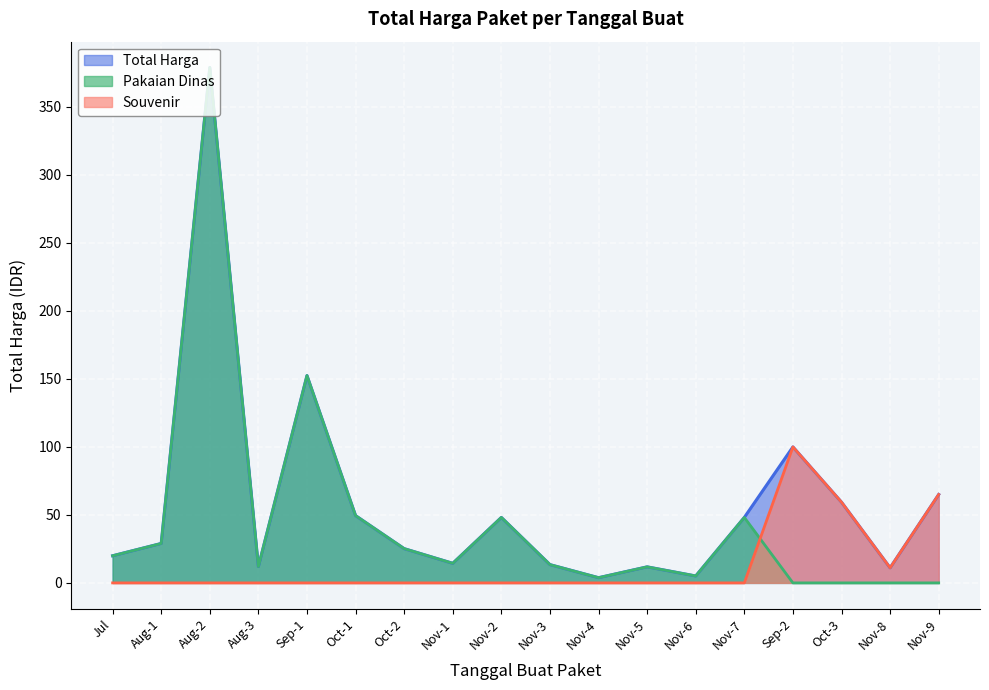

What is the difference between the highest and lowest values at Sep-2?

100.0